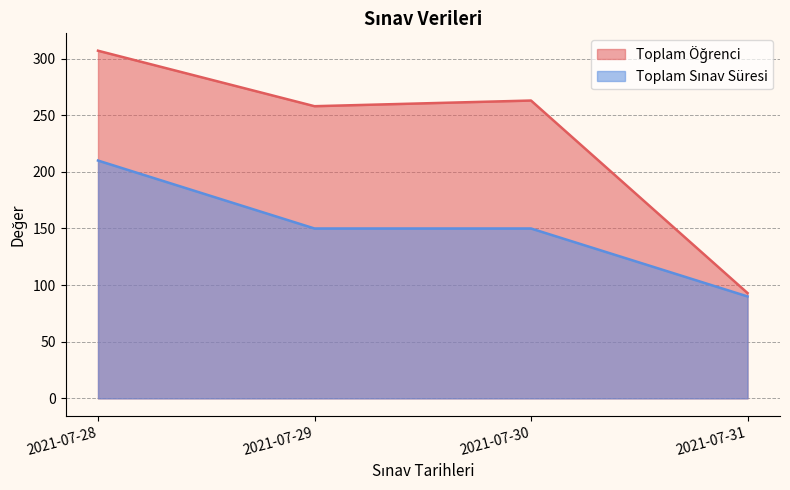

Reading left to right, what are all the values shown in this chart?

Toplam Öğrenci: 2021-07-28=307	2021-07-29=258	2021-07-30=263	2021-07-31=93
Toplam Sınav Süresi: 2021-07-28=210	2021-07-29=150	2021-07-30=150	2021-07-31=90